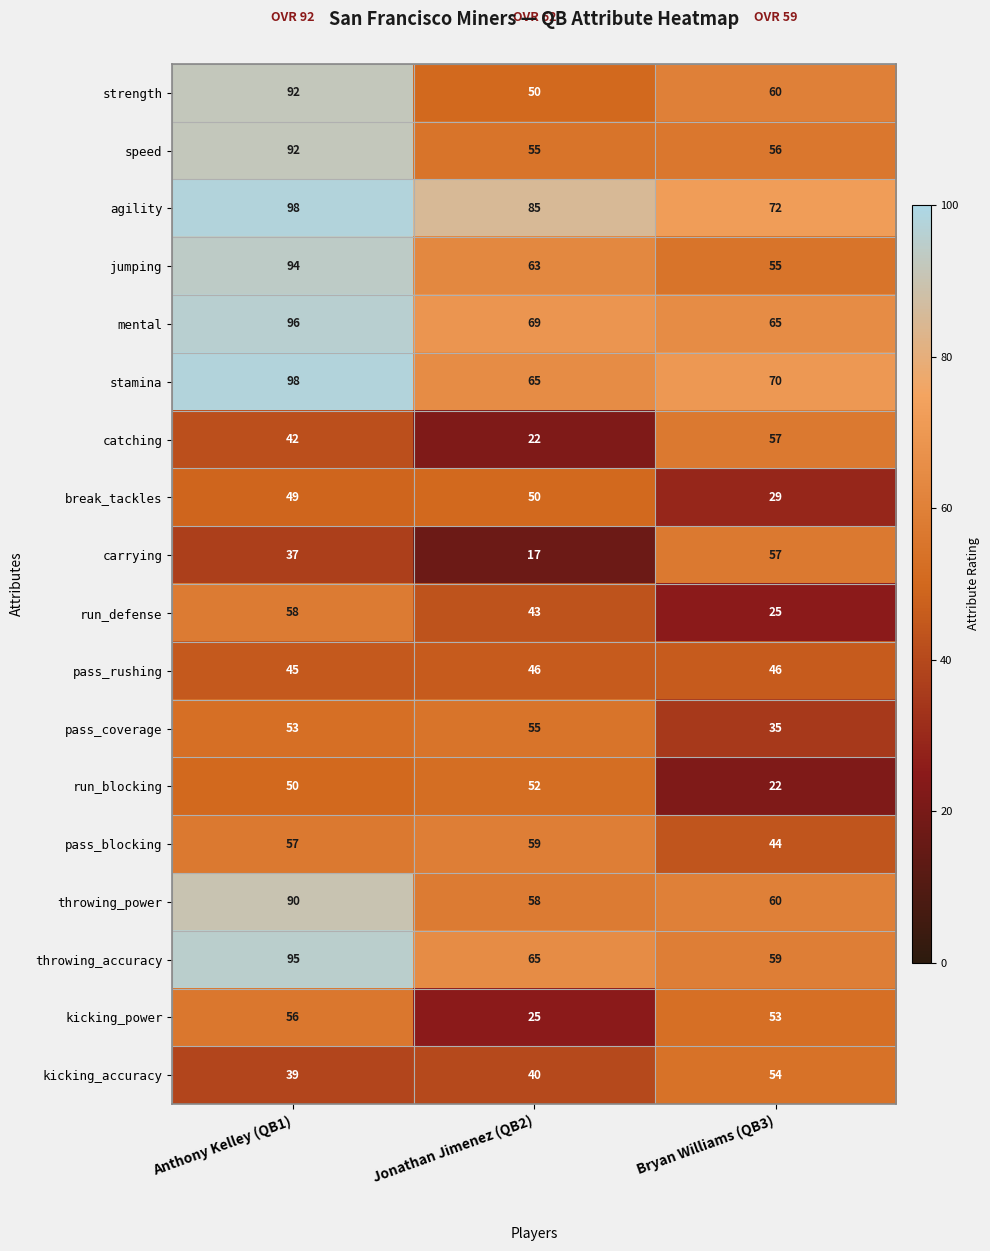

Where does the agility series first go above 85?

Anthony Kelley (QB1)